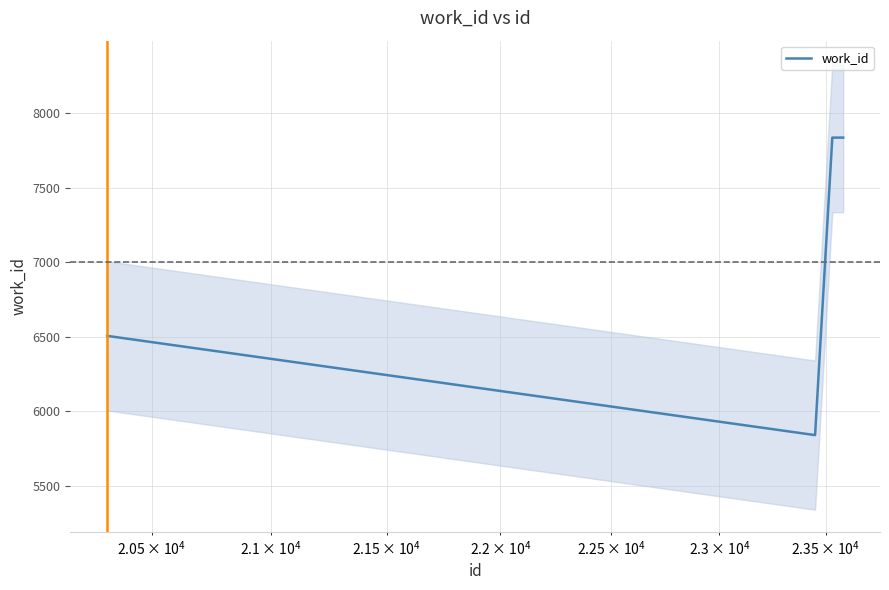

How many points are lower than both their immediate neighbors (excluding endpoints)?

1